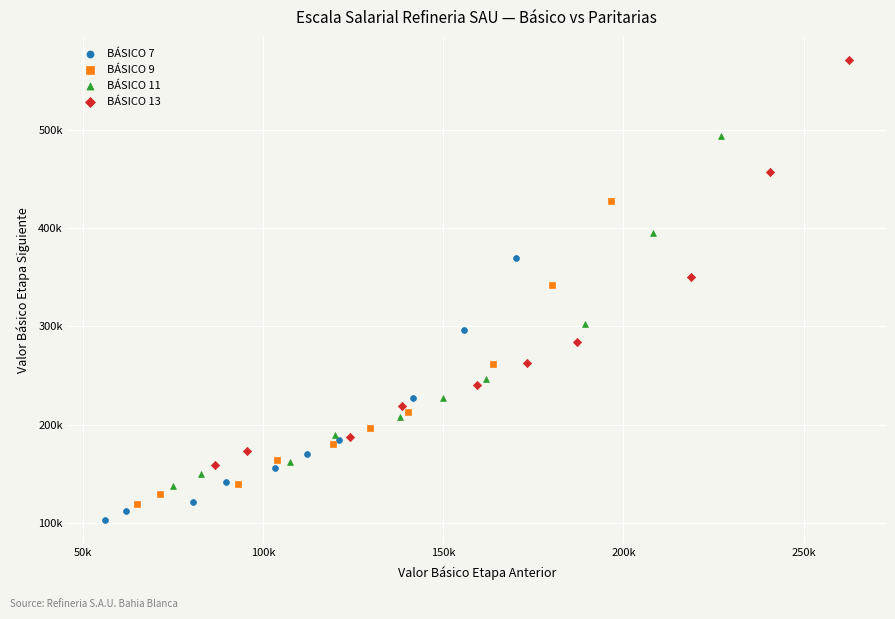

Which series contains the highest Y value?

BÁSICO 13